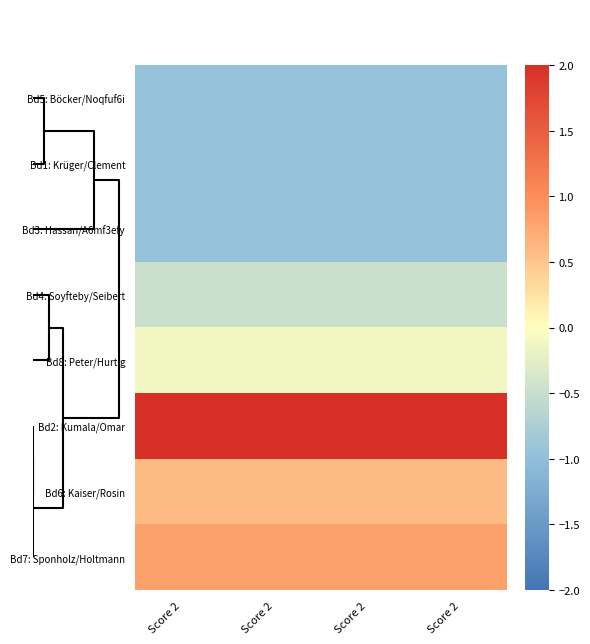

At how many categories does at least one series exceed 0?

4